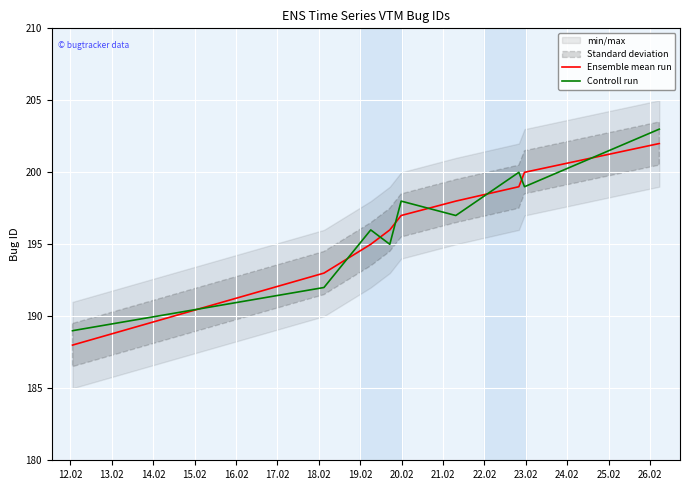

How many interior local valleys does the Controll run series have?

3